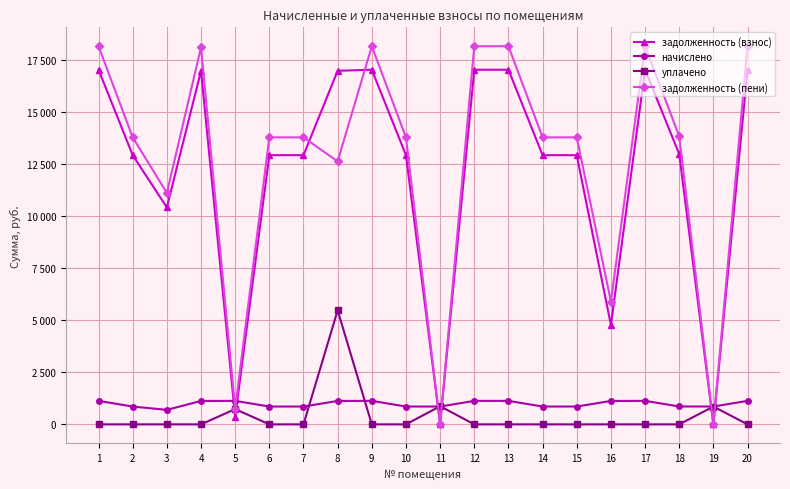

Is this an area chart (filled region under the line)?

No